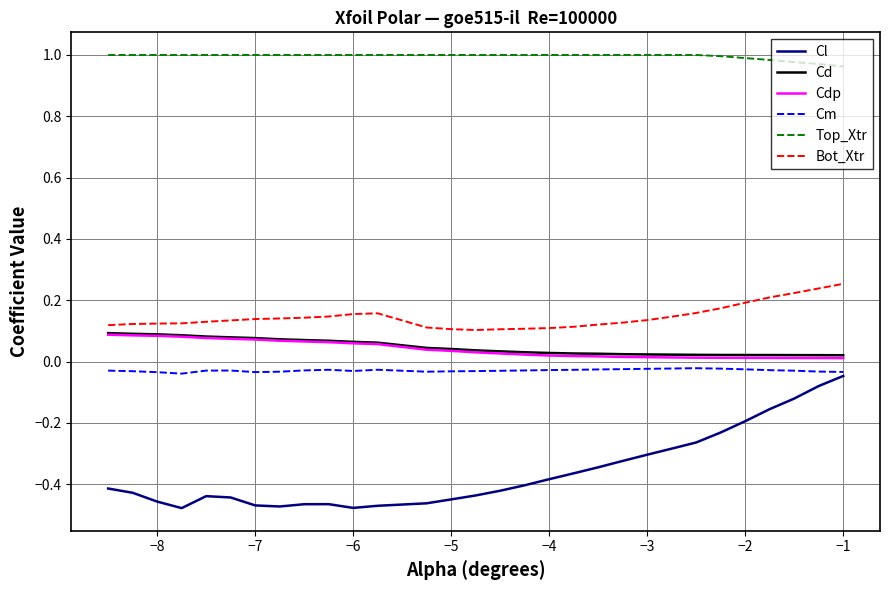

Which series has the largest total across all categories?

Top_Xtr